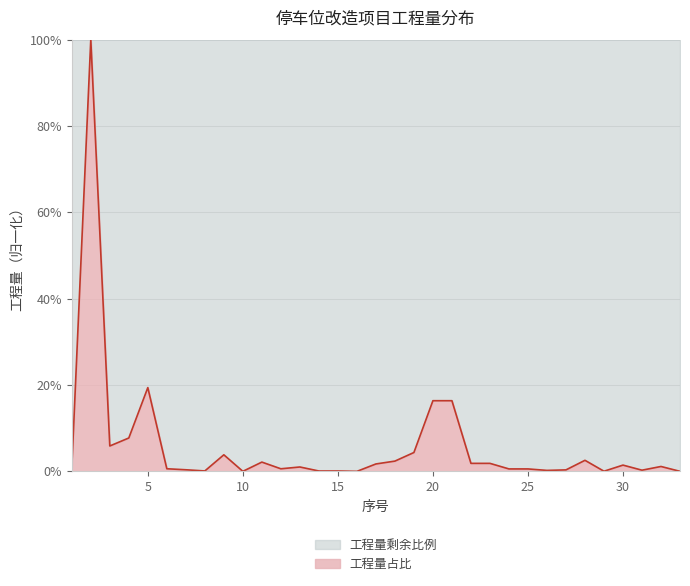

Which has a higher value, 9 or 7?

9